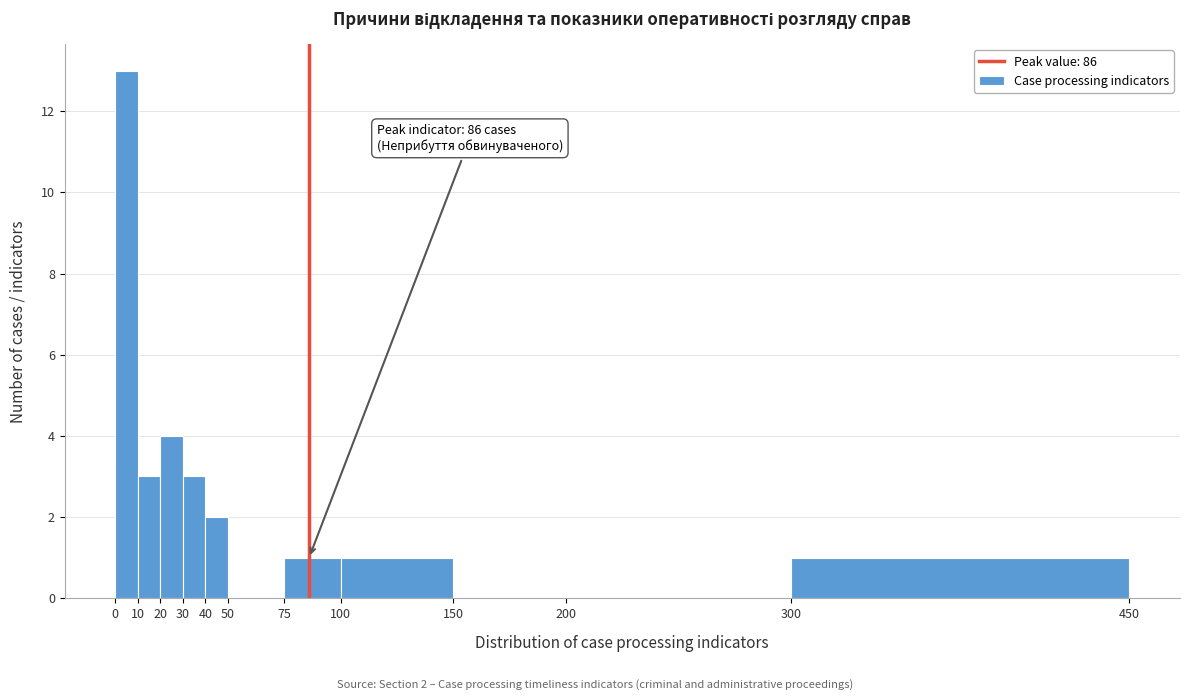

Which range on the x-axis has the tallest bar?

0 to 10